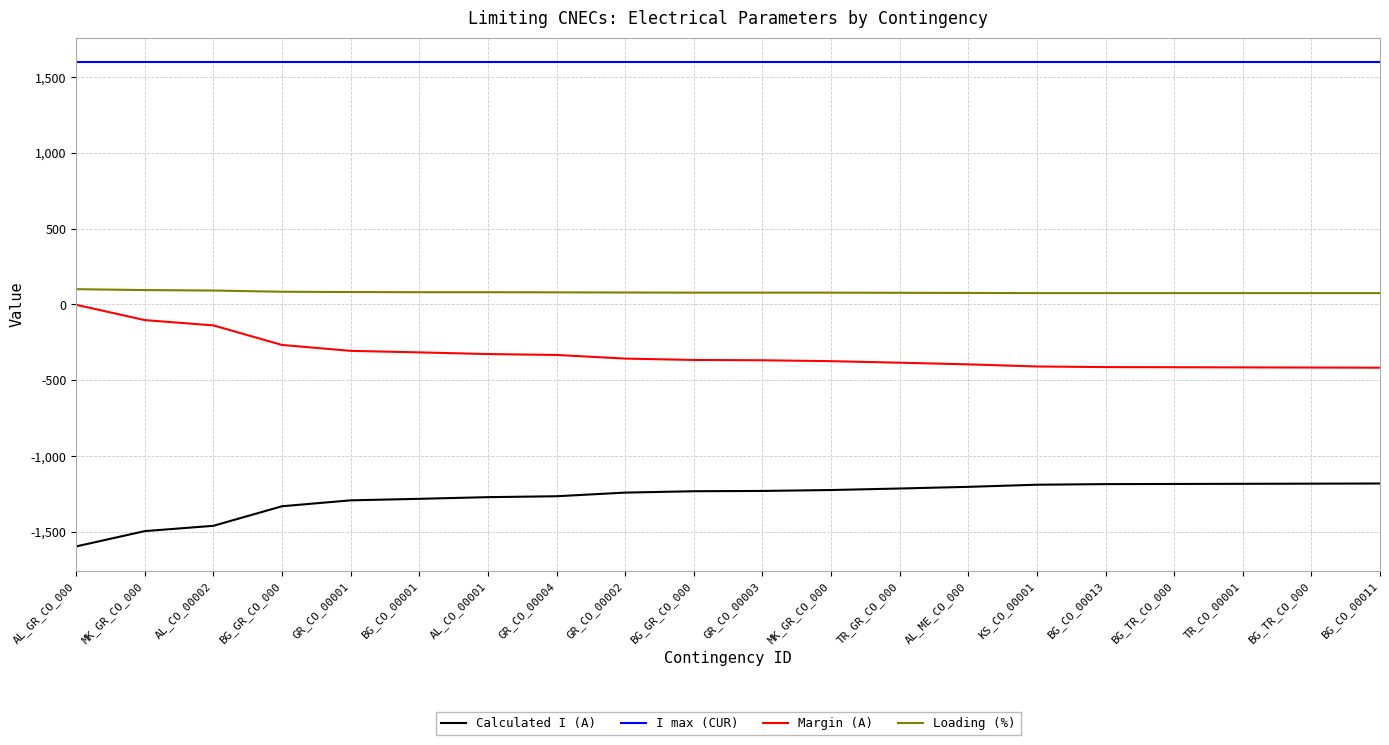

Is the value of Loading (%) at BG_GR_CO_000 greater than the value of Calculated I (A) at TR_GR_CO_000?

Yes